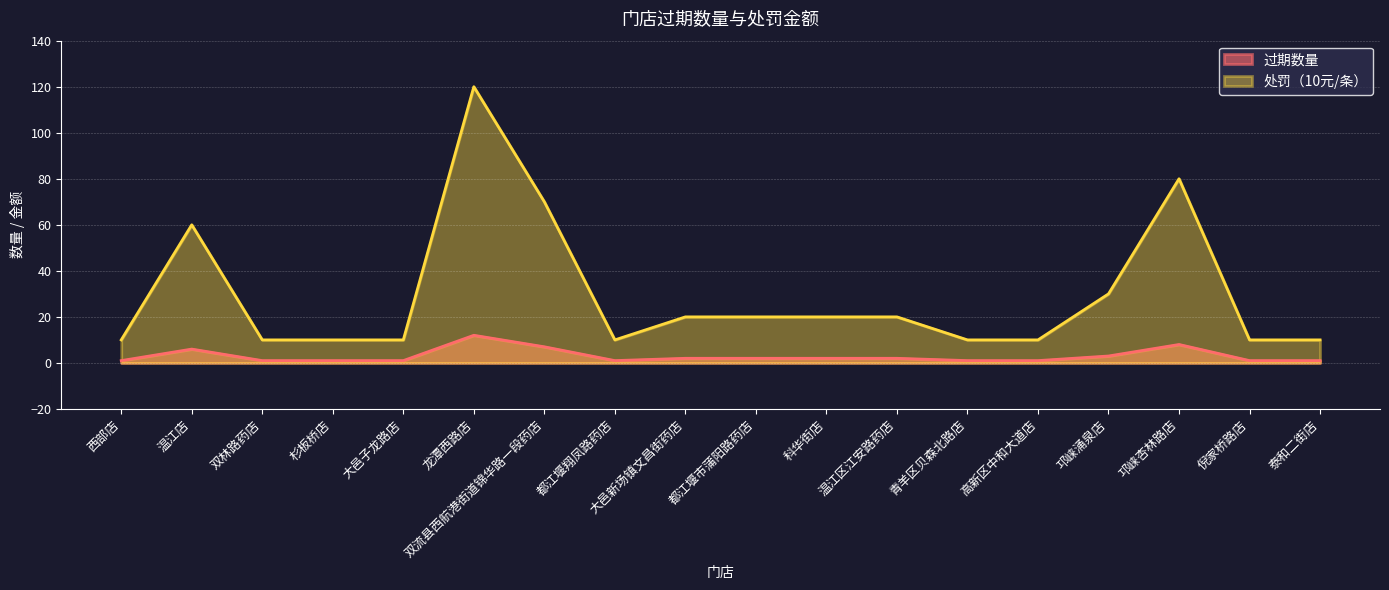

What are all the series names shown in the legend?

过期数量, 处罚（10元/条）